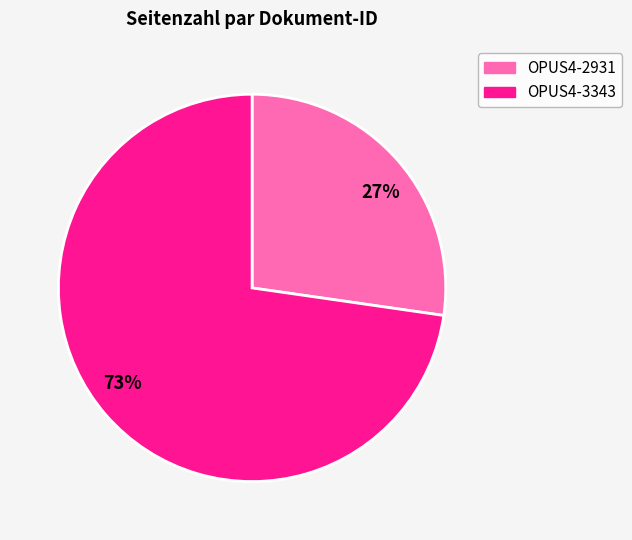

What is the ratio of the value at OPUS4-3343 to the value at OPUS4-2931?

2.7